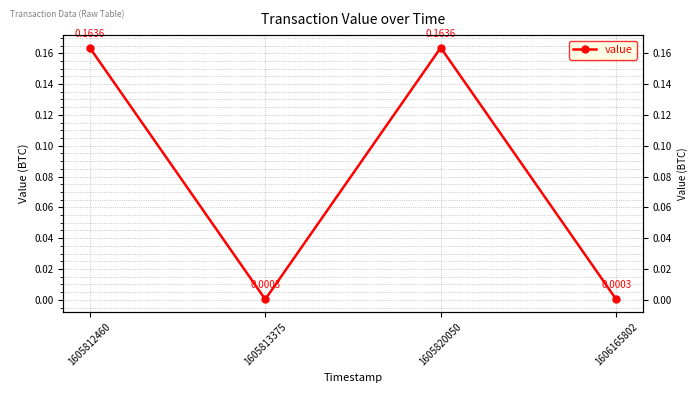

Reading left to right, transcribe all the data shown in this chart.

0.2	0.0	0.2	0.0